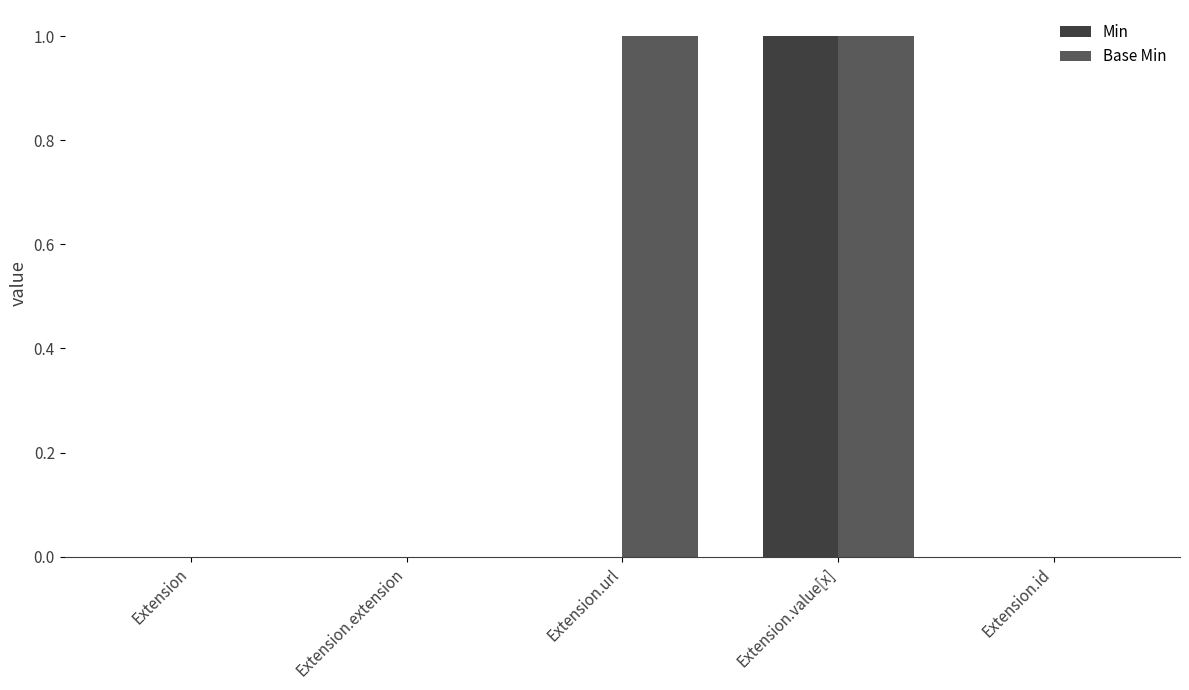

The value of Base Min at Extension.url is 1. True or false?

True